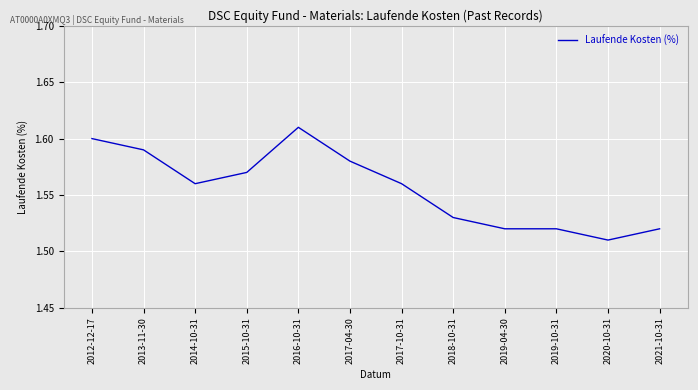

What position from the right is 2019-04-30?

4